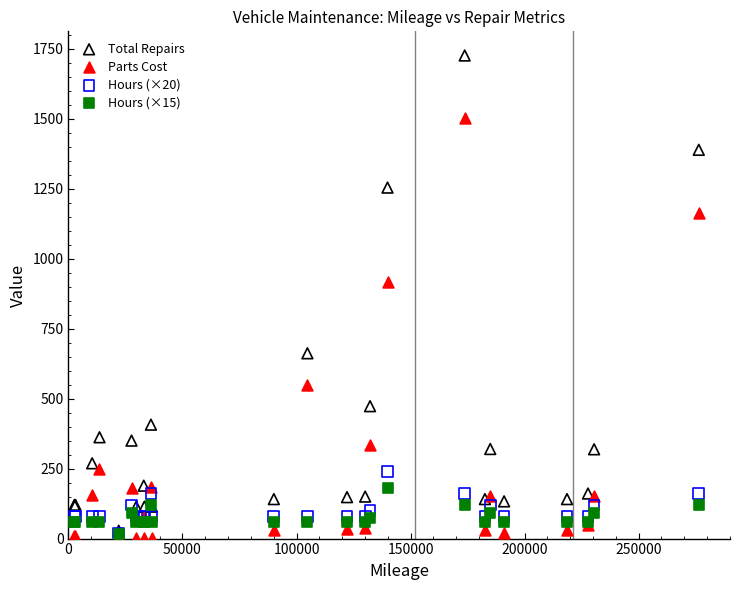

Which series has the largest Y range (max minus min)?

Total Repairs